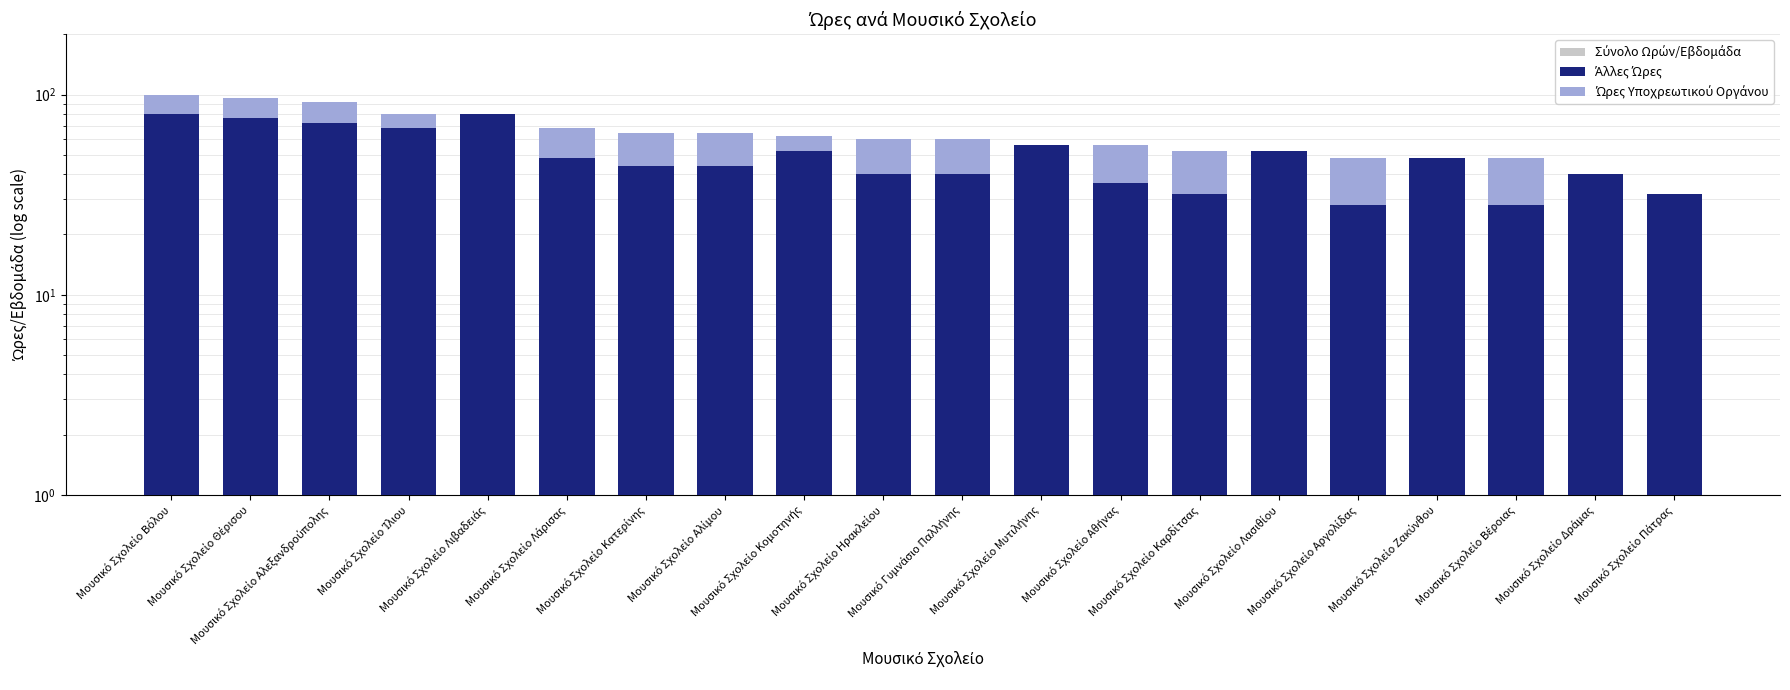

Which category has the highest value in the Σύνολο Ωρών/Εβδομάδα series?

Μουσικό Σχολείο Βόλου